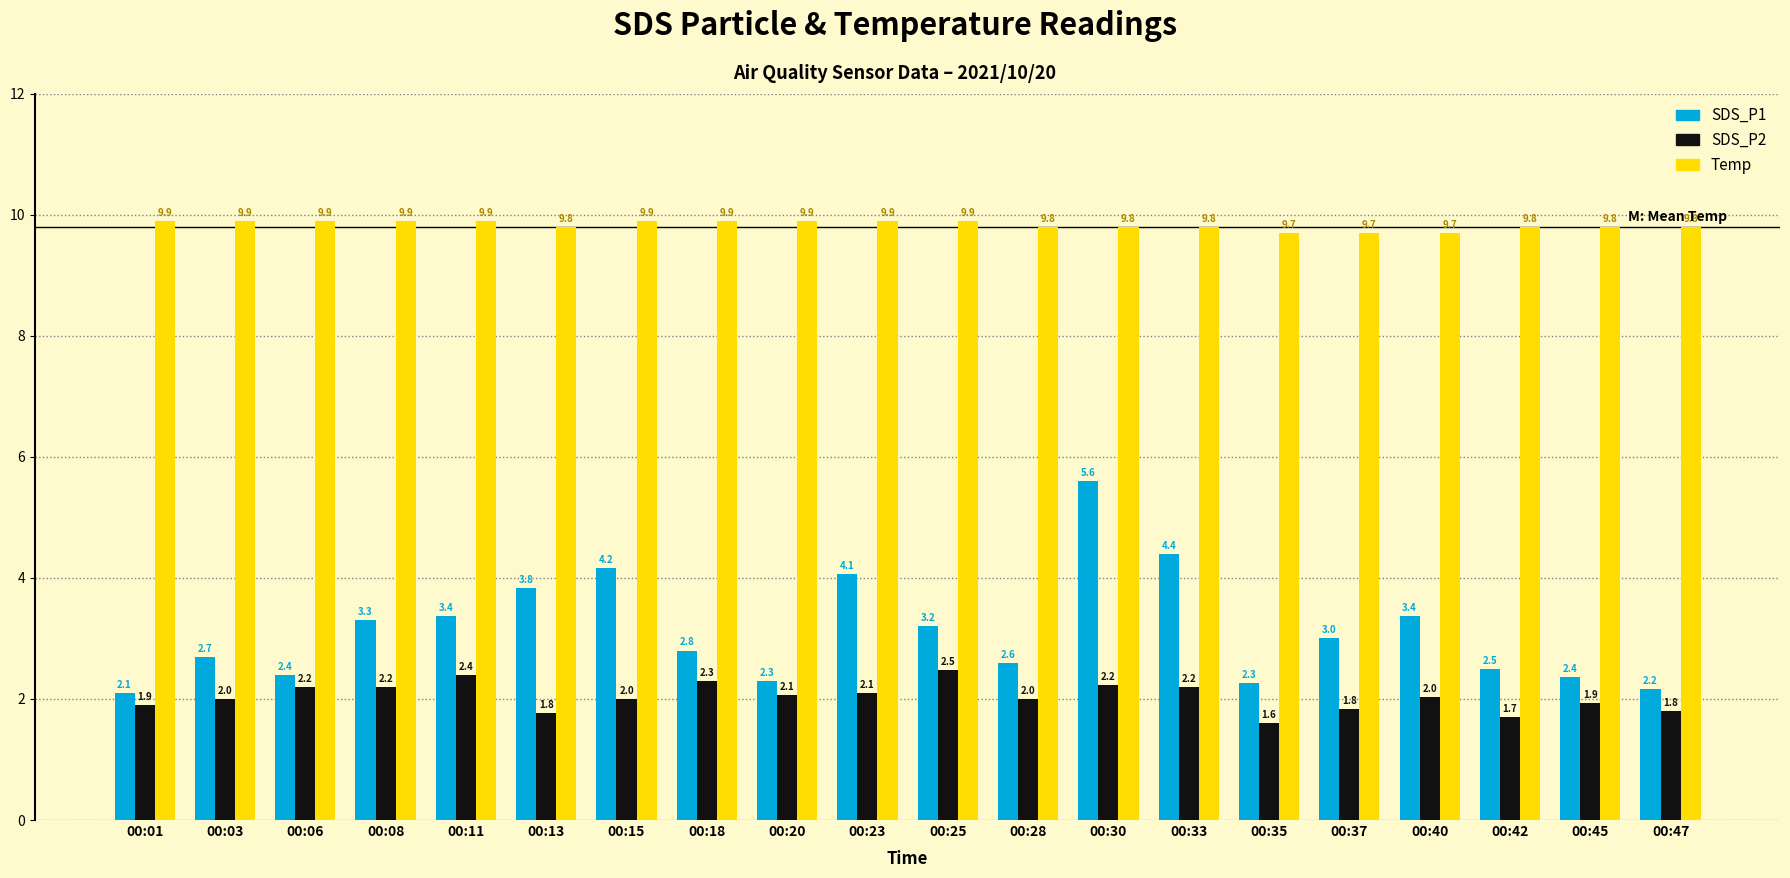

Reading right to left, transcribe all the data shown in this chart.

SDS_P1: 2.2	2.4	2.5	3.4	3.0	2.3	4.4	5.6	2.6	3.2	4.1	2.3	2.8	4.2	3.8	3.4	3.3	2.4	2.7	2.1
SDS_P2: 1.8	1.9	1.7	2.0	1.8	1.6	2.2	2.2	2.0	2.5	2.1	2.1	2.3	2.0	1.8	2.4	2.2	2.2	2.0	1.9
Temp: 9.8	9.8	9.8	9.7	9.7	9.7	9.8	9.8	9.8	9.9	9.9	9.9	9.9	9.9	9.8	9.9	9.9	9.9	9.9	9.9